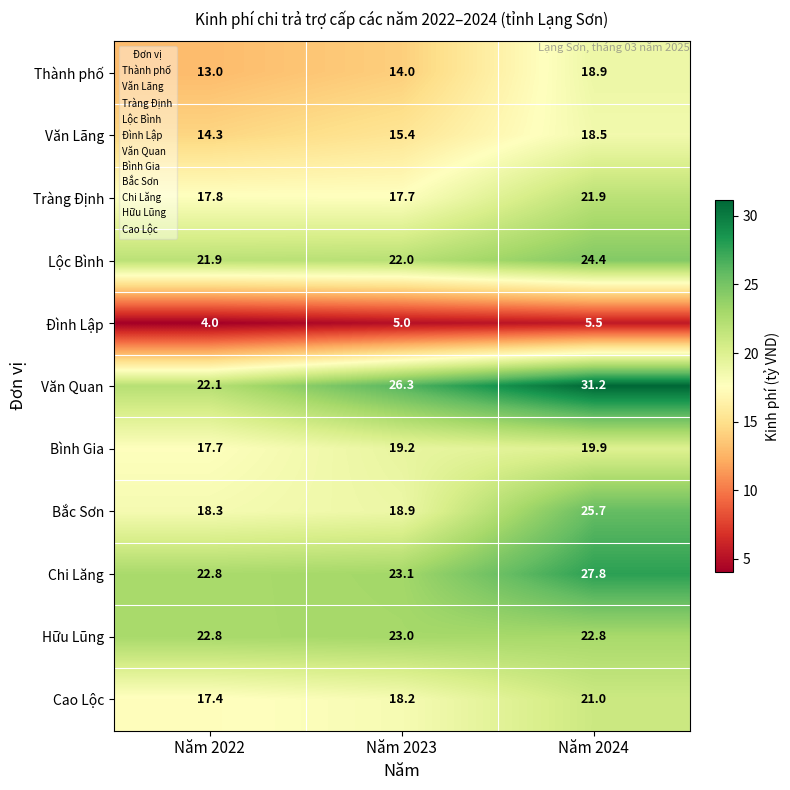

Rank the series at Năm 2024 from lowest to highest value.

Đình Lập, Văn Lãng, Thành phố, Bình Gia, Cao Lộc, Tràng Định, Hữu Lũng, Lộc Bình, Bắc Sơn, Chi Lăng, Văn Quan